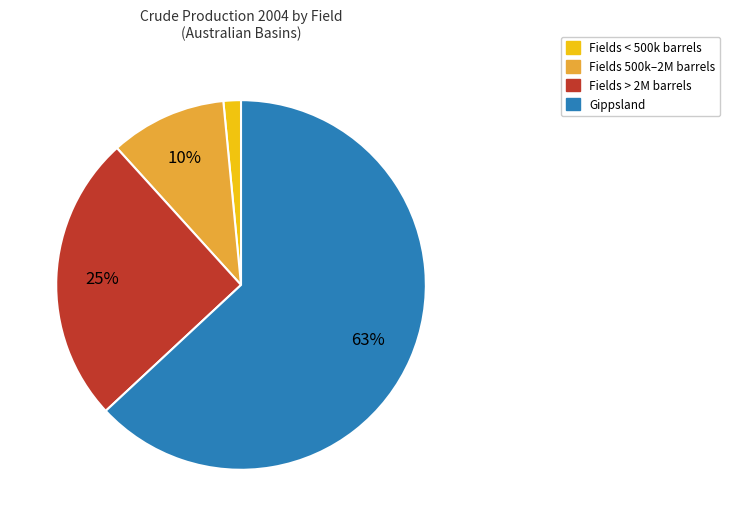

What is the majority slice?

Gippsland